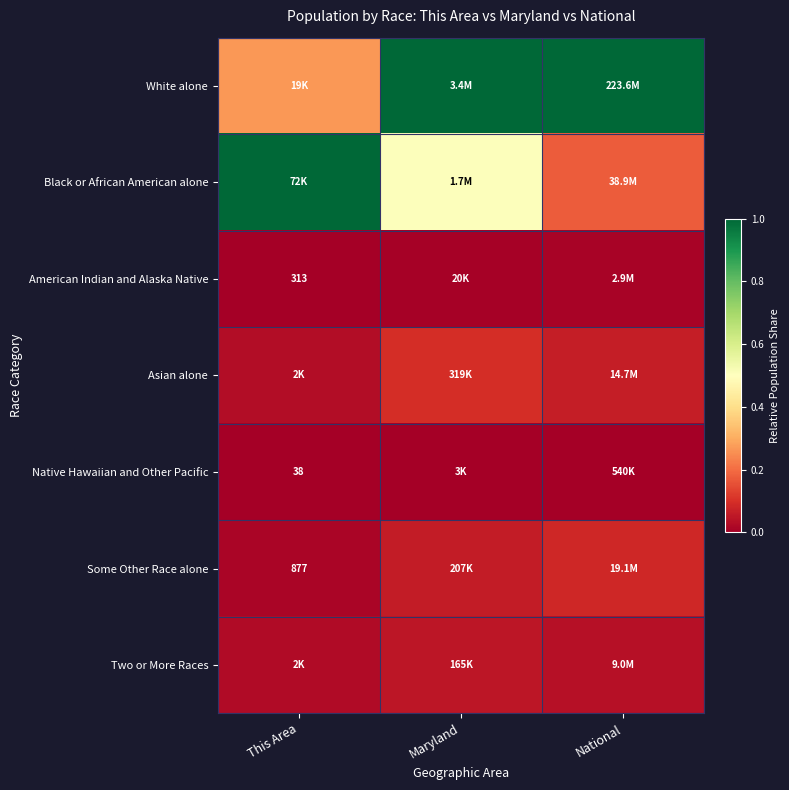

What is the difference between the highest and lowest values at This Area?

1.0